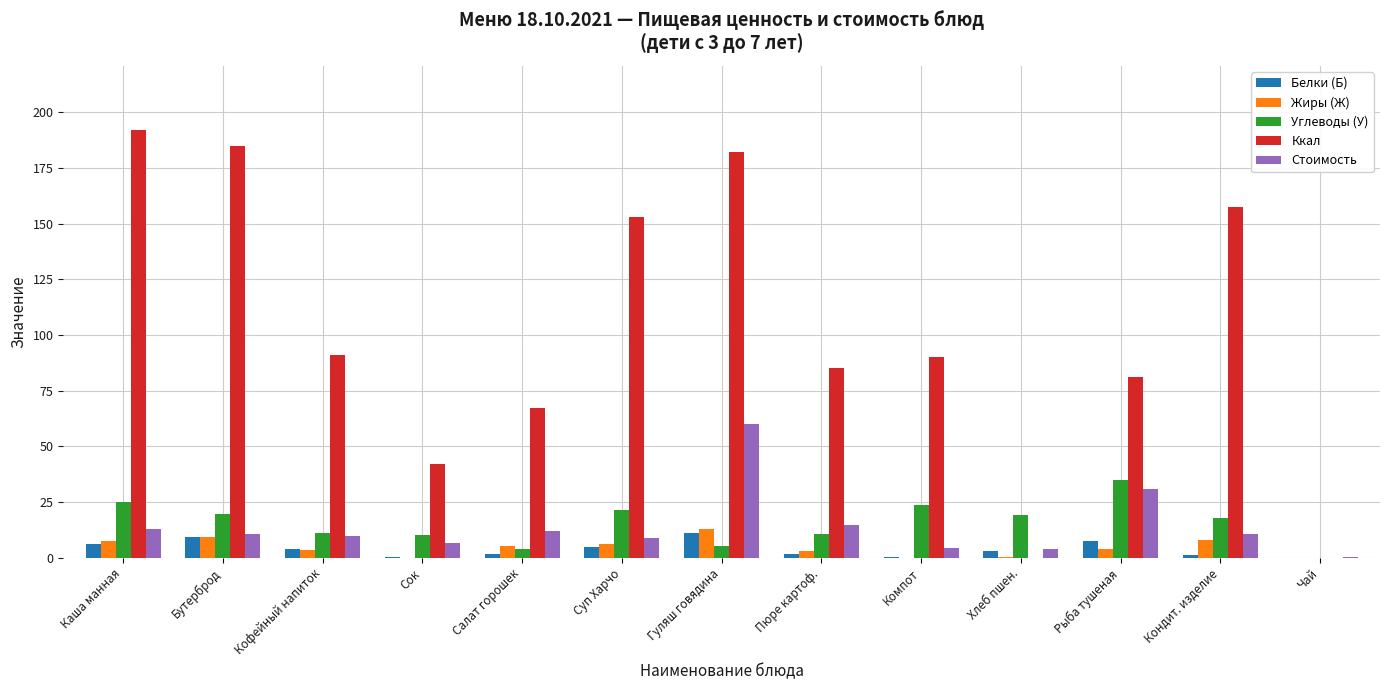

The value of Жиры (Ж) at Бутерброд is 9.2. True or false?

True